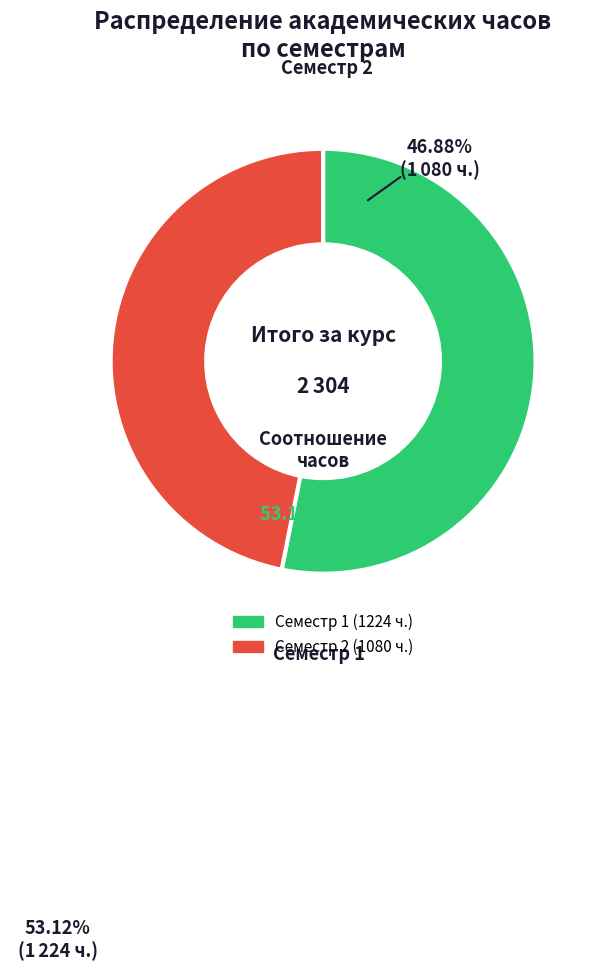

Count the number of slices in the pie.

2